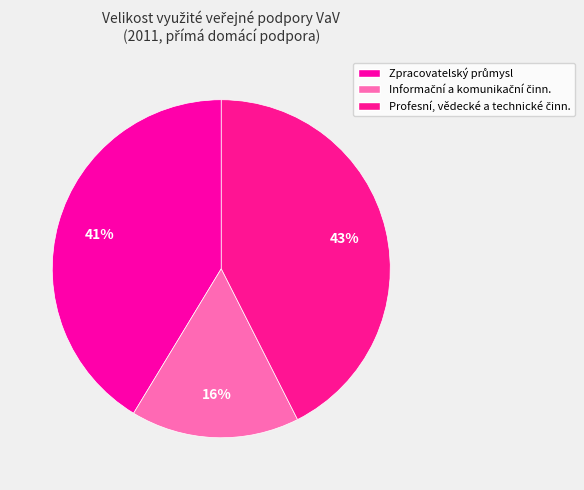

How many segments does this pie chart have?

3